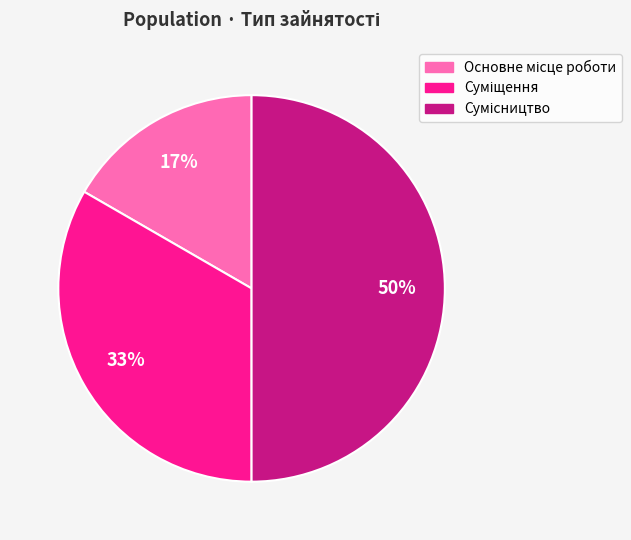

To the nearest percent, what is the average slice percentage?

33%